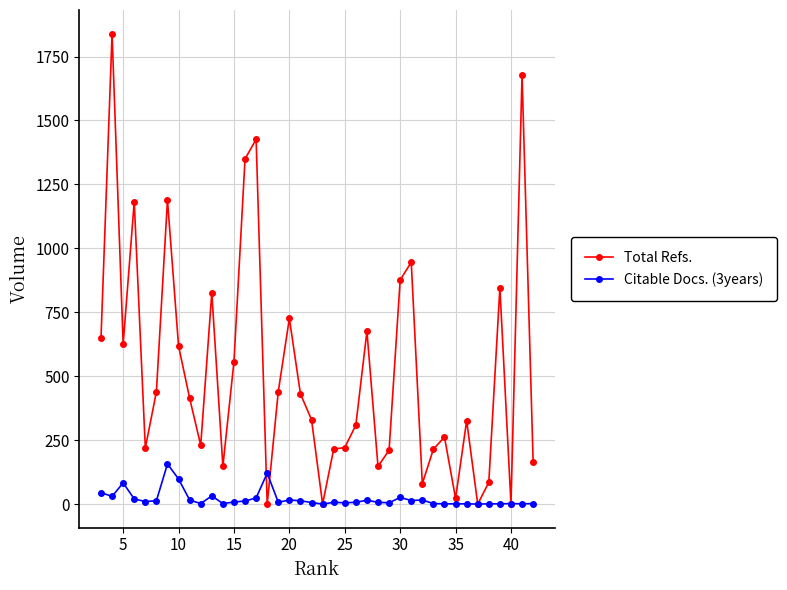

Rank the series by their maximum value, from highest to lowest.

Total Refs., Citable Docs. (3years)